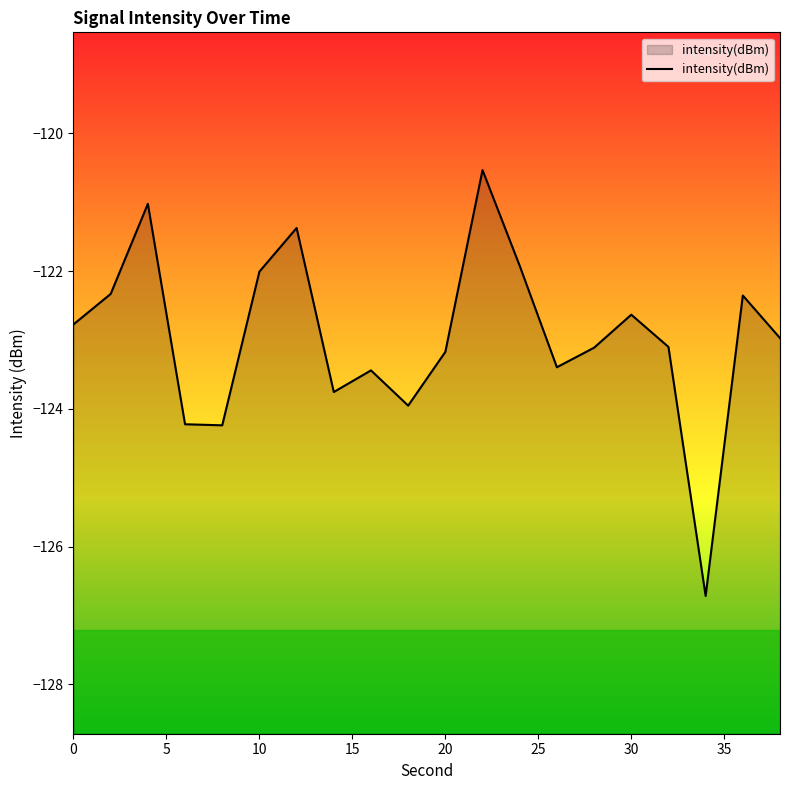

The value at 0 is -122.8. True or false?

True